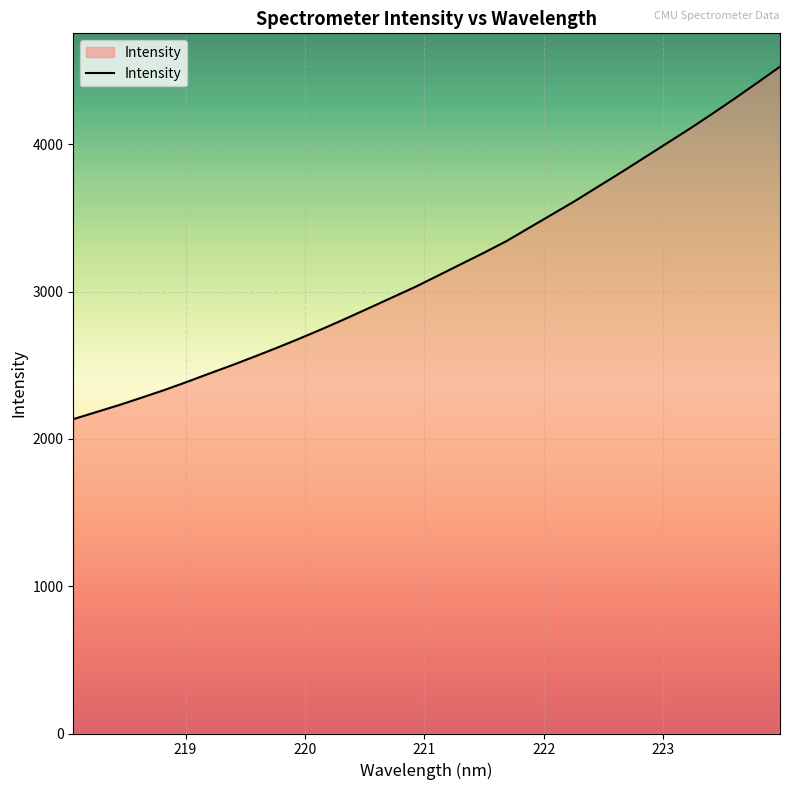

What is the minimum value shown in the chart?

2133.9